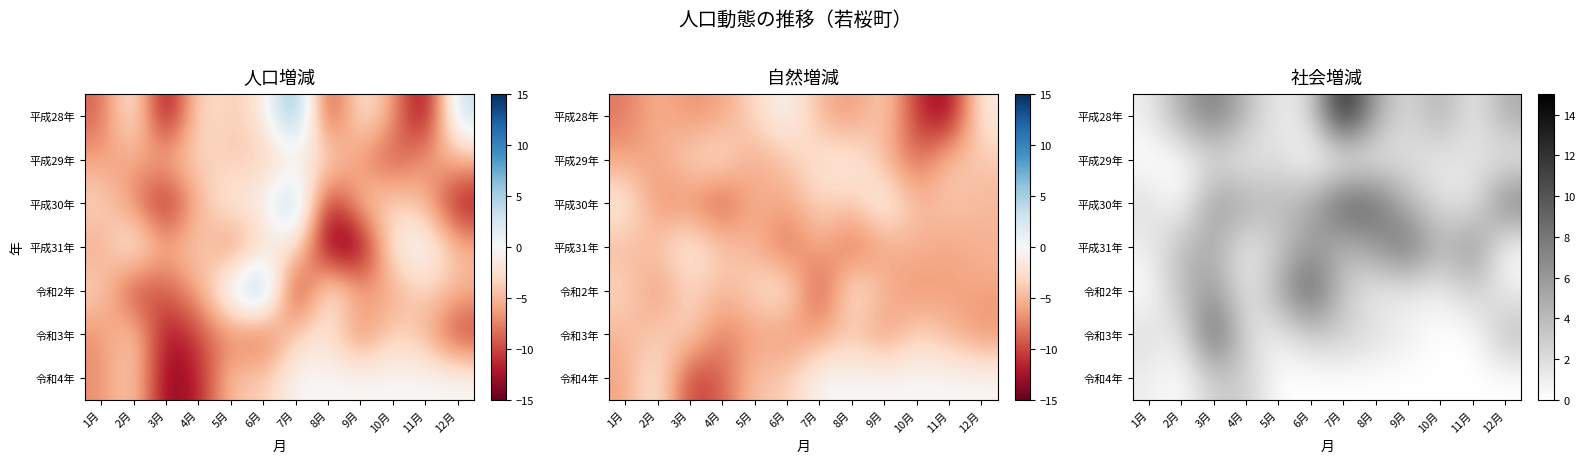

Rank the categories by 平成29年 value from lowest to highest.

1月, 2月, 6月, 7月, 4月, 8月, 10月, 12月, 3月, 5月, 9月, 11月